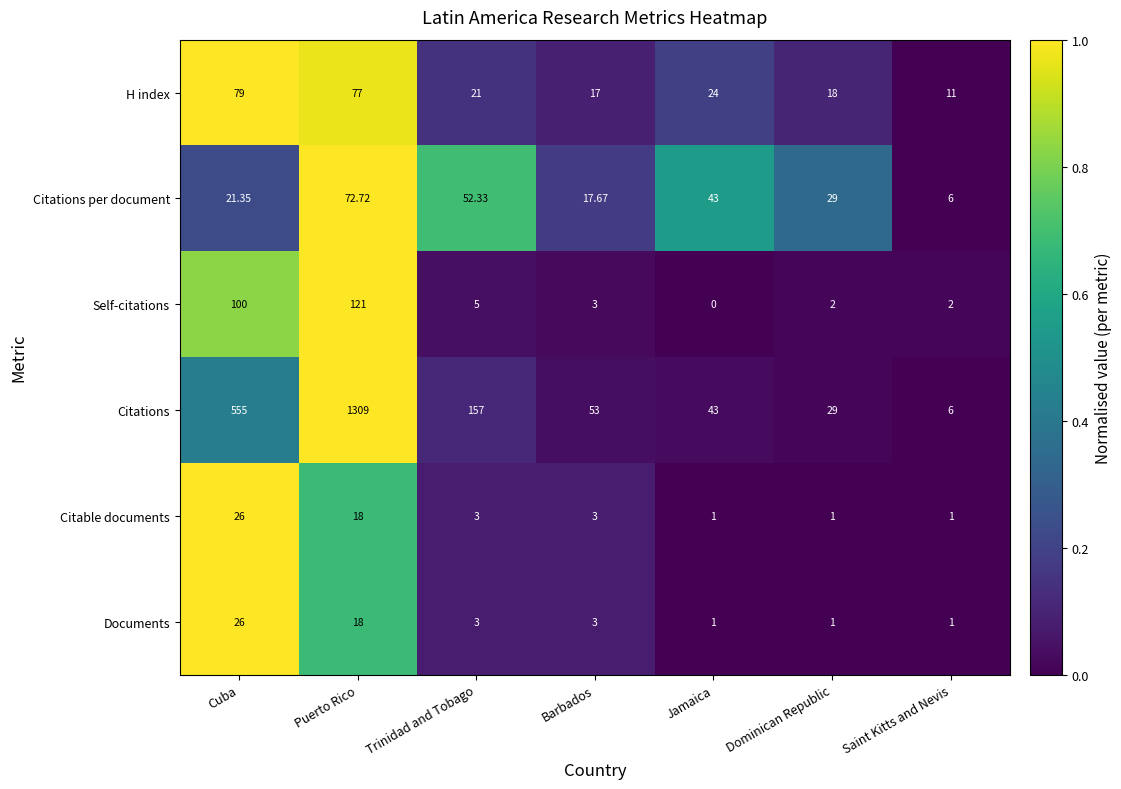

At which label does Self-citations first exceed 3?

Cuba